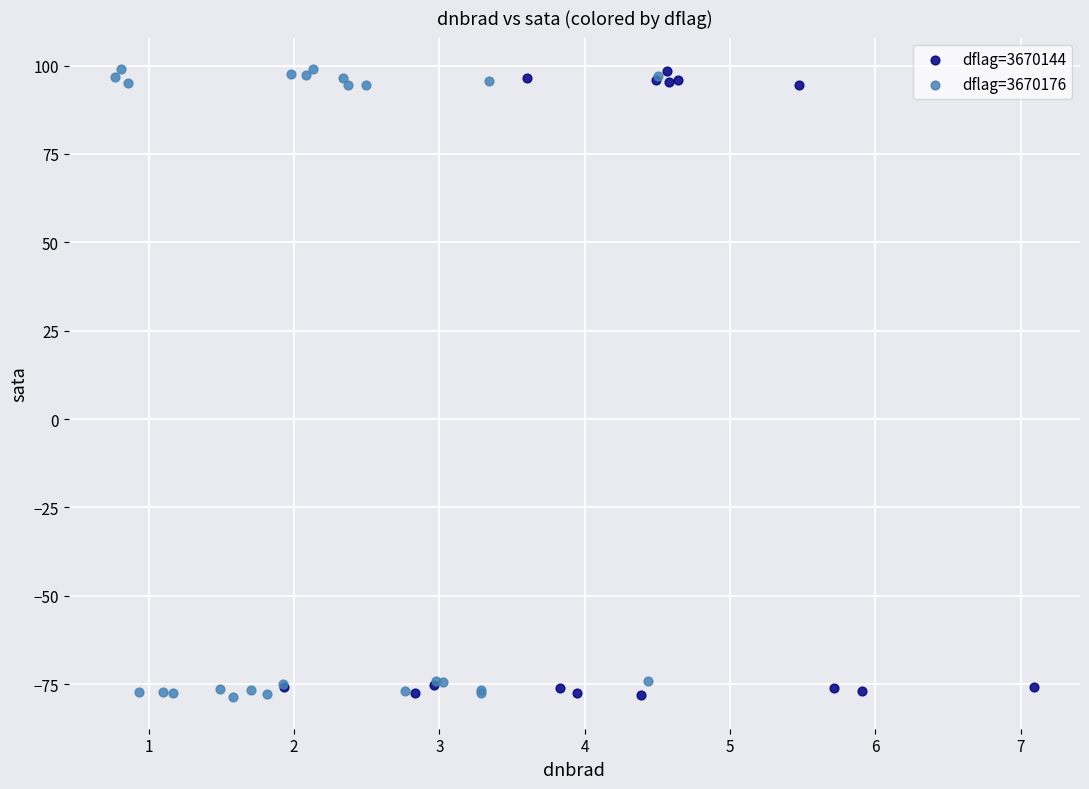

Which series has the widest spread of Y values?

dflag=3670176